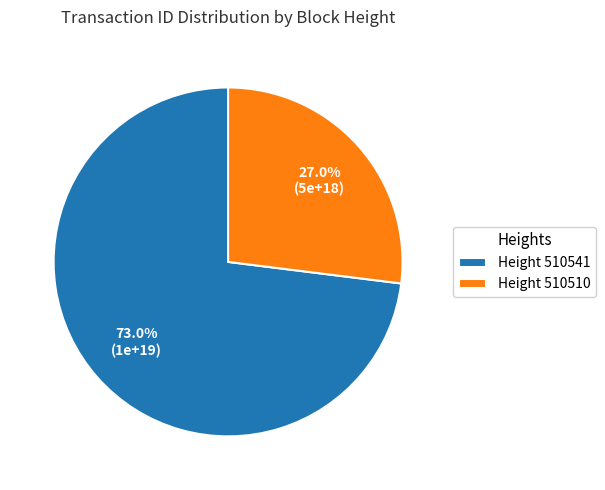

Rank the categories by value from lowest to highest.

Height 510510, Height 510541